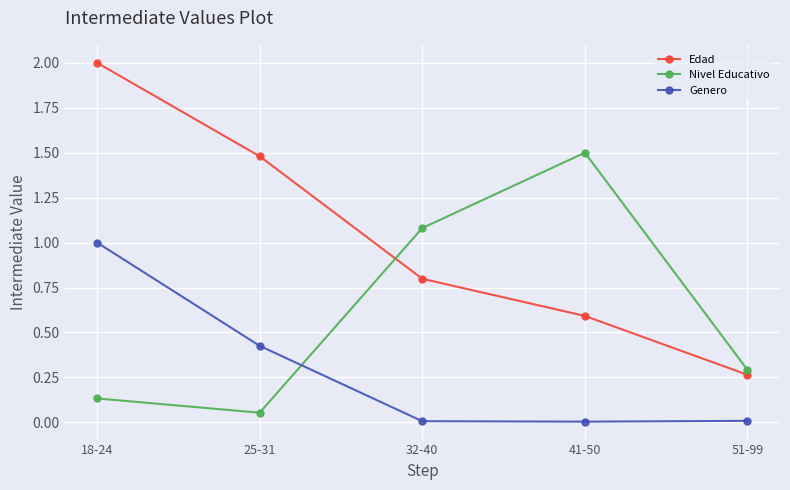

What is the greatest value displayed?

2.0